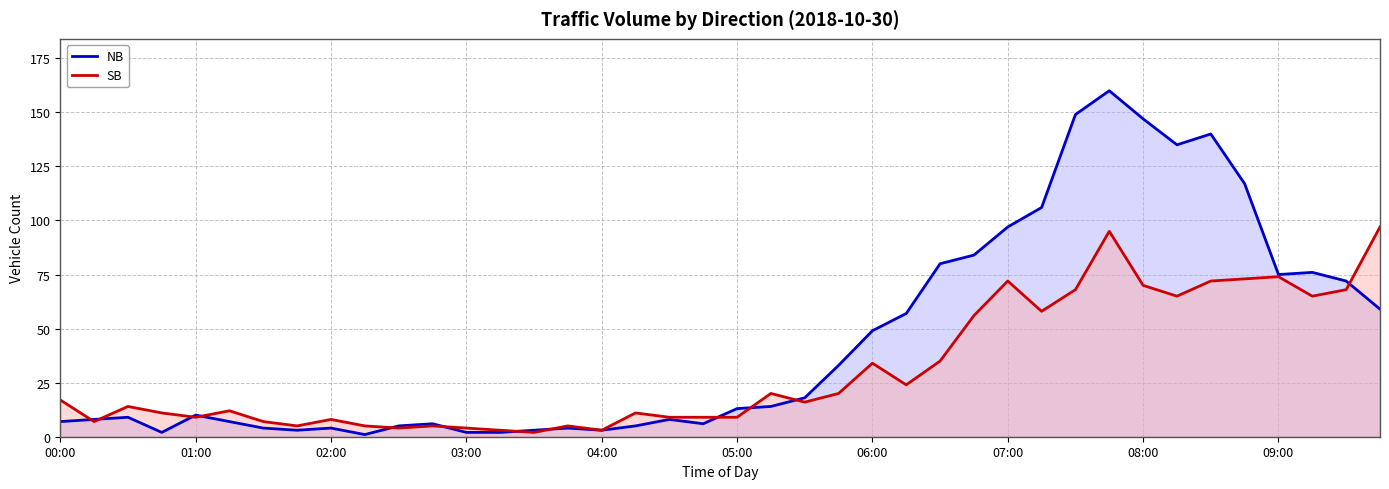

Count the number of data series in this chart.

2